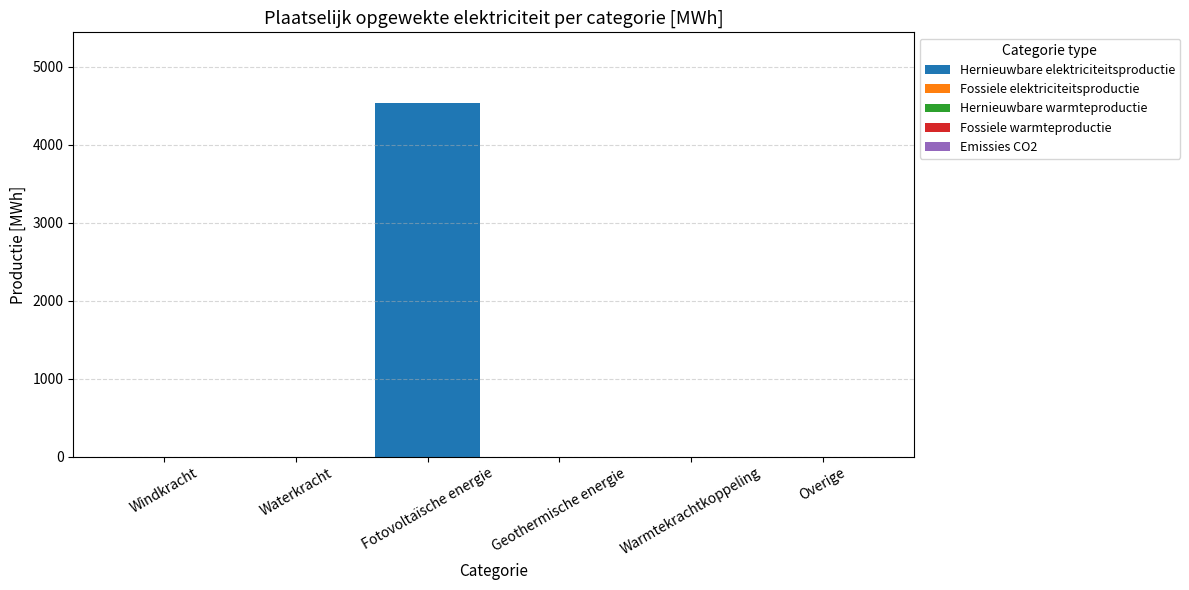

The chart shows a value of 0.0 at Overige. True or false?

True